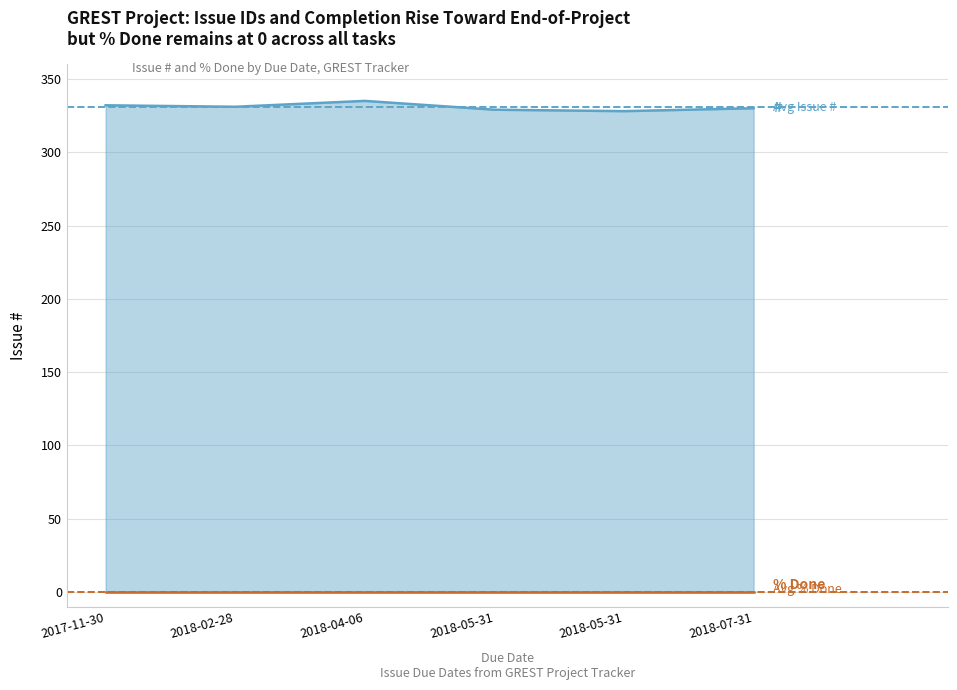

What is the difference between the maximum and second lowest values in the # series?

6